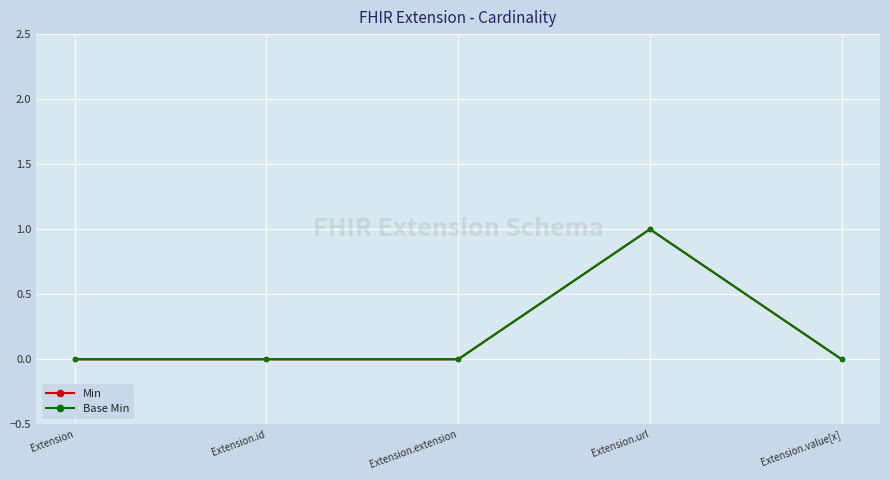

How many lines are shown in the chart?

2